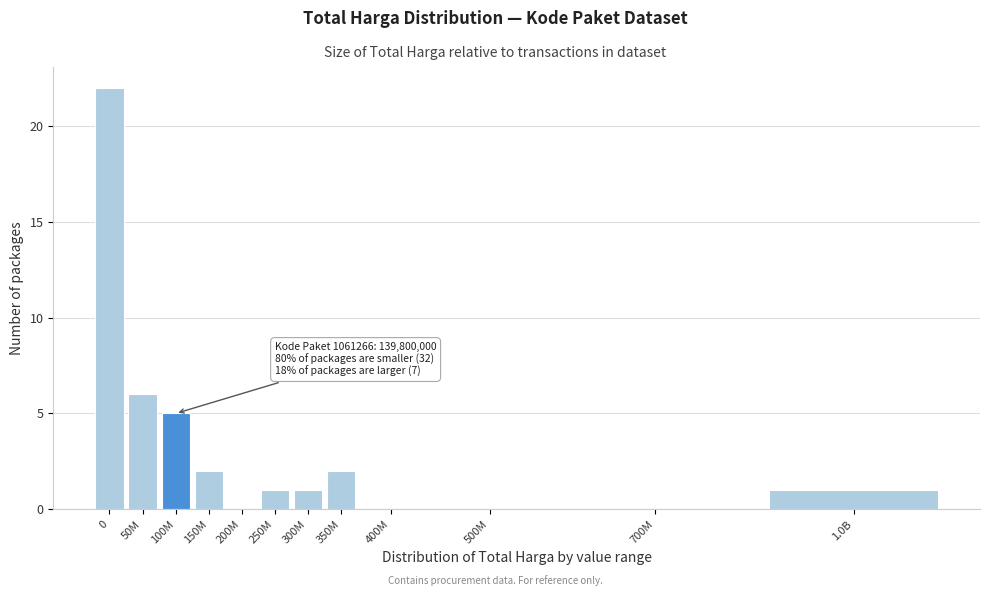

Reading right to left, extract all data points from this chart.

1.0B=1	700M=0	500M=0	400M=0	350M=2	300M=1	250M=1	200M=0	150M=2	100M=5	50M=6	0=22